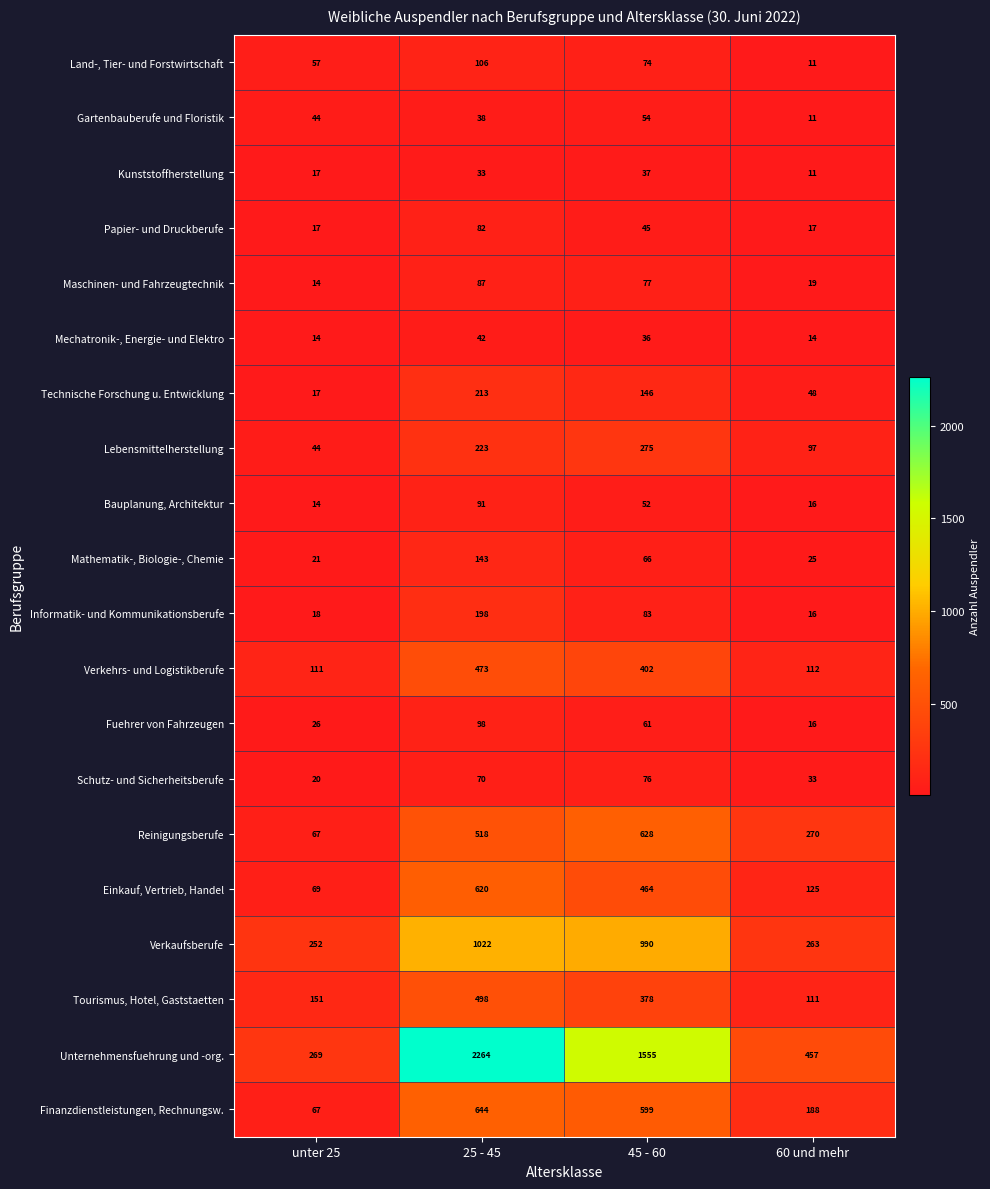

What is the sum of the Informatik- und Kommunikationsberufe values at 25 - 45 and unter 25?

216